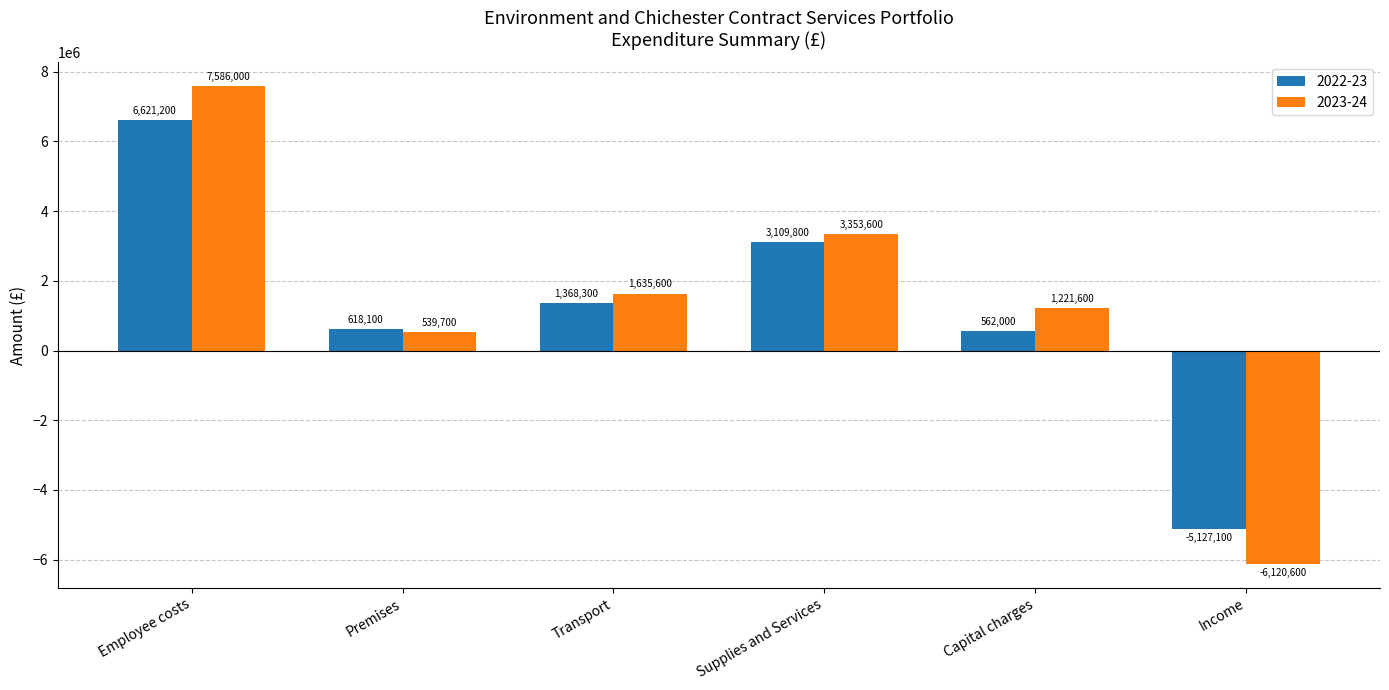

Is the value of 2023-24 at Capital charges greater than the value of 2022-23 at Supplies and Services?

No